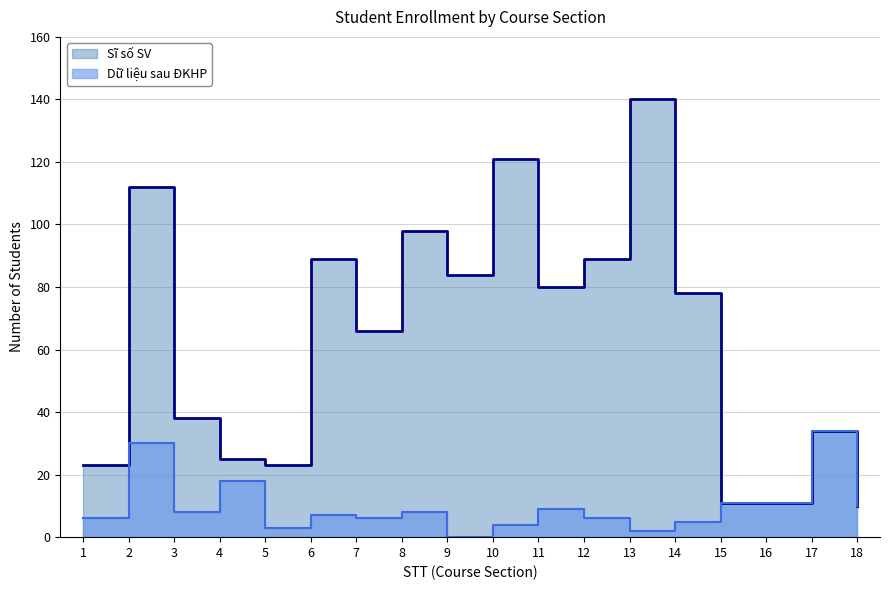

Which category has the lowest value in the Dữ liệu sau ĐKHP series?

9